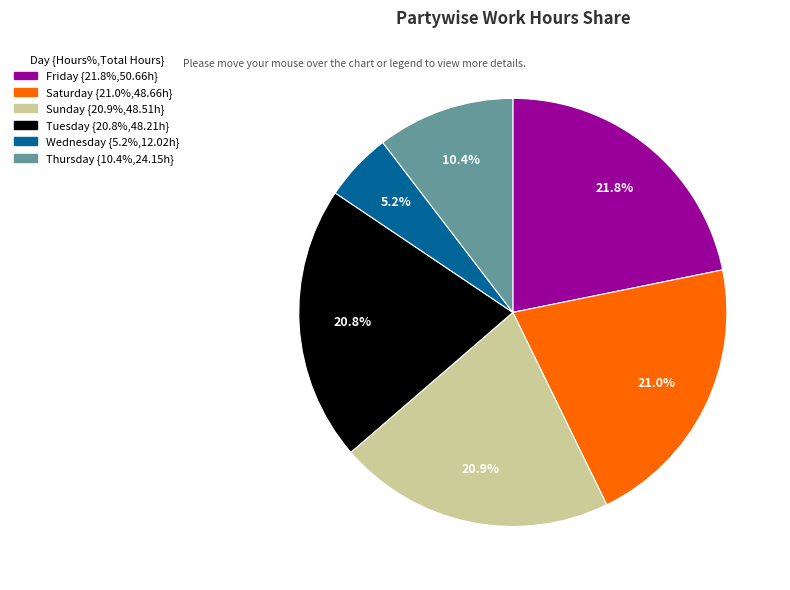

Does any single category account for the majority?

No